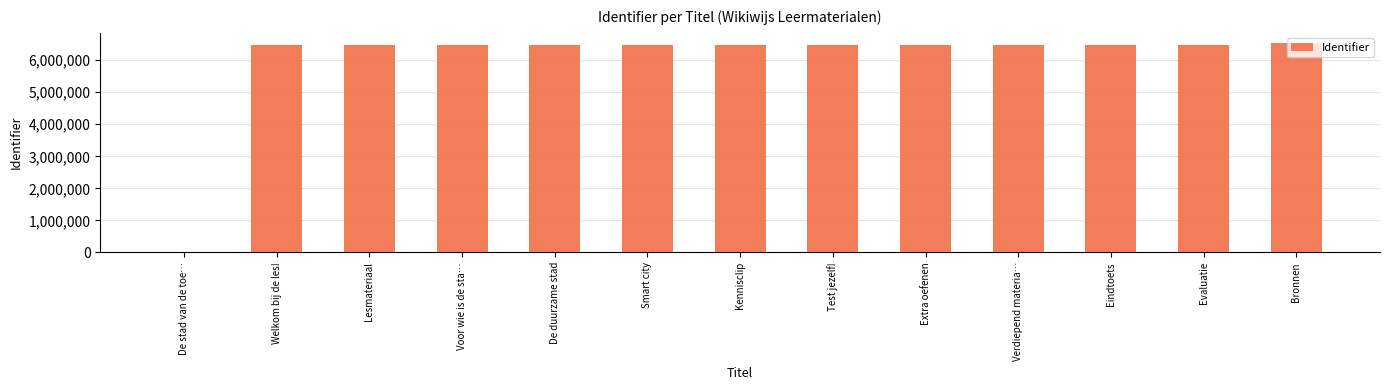

What is the change in value from De stad van de toe… to Lesmateriaal?

+6468467